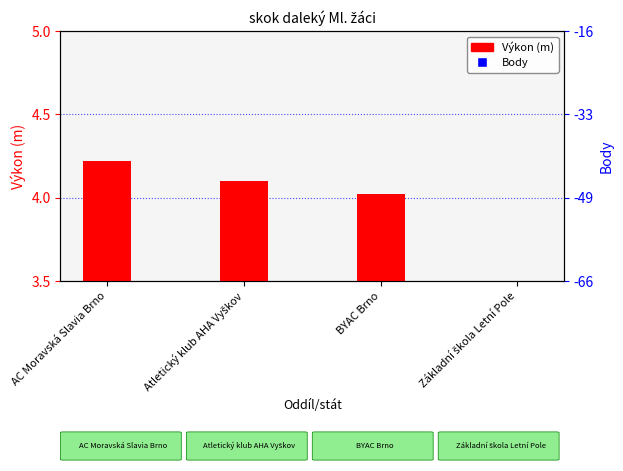

Which series has the largest total across all categories?

Body (scaled)